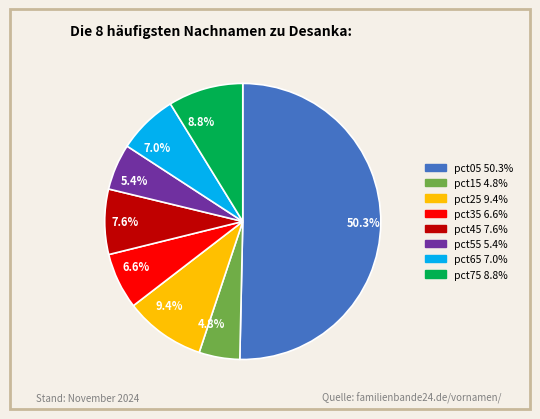

Which slice represents more than half of the pie?

50.3%